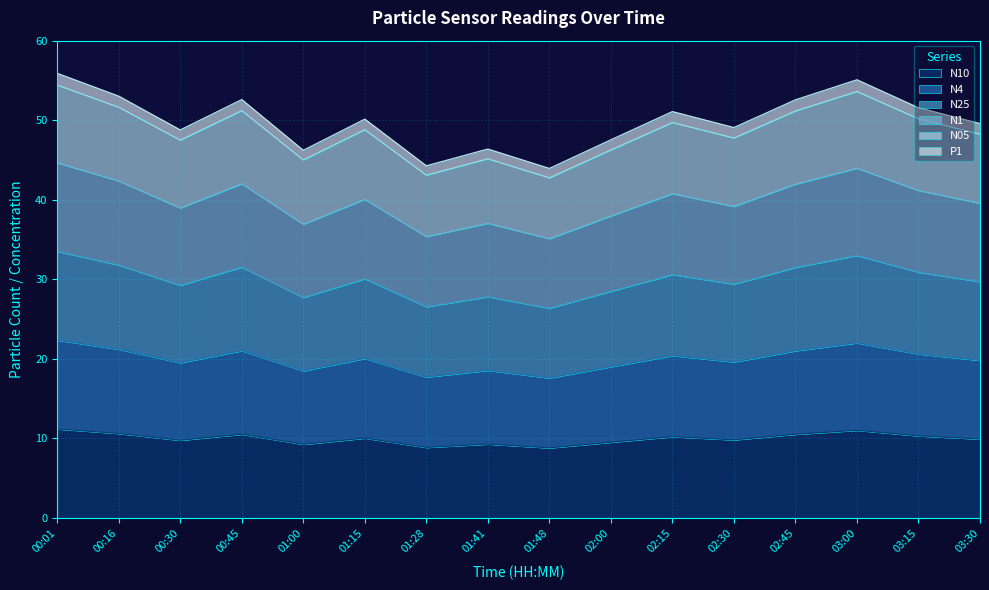

How many categories are shown in the chart?

16